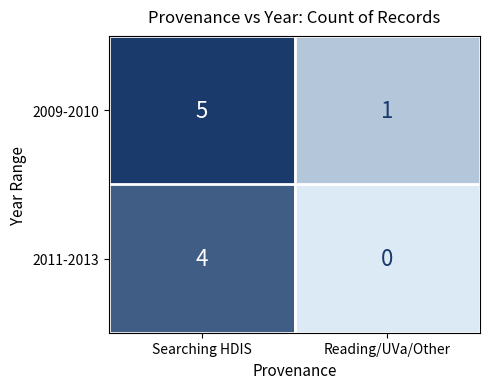

Reading left to right, what are all the values shown in this chart?

2009-2010: Searching HDIS=5	Reading/UVa/Other=1
2011-2013: Searching HDIS=4	Reading/UVa/Other=0